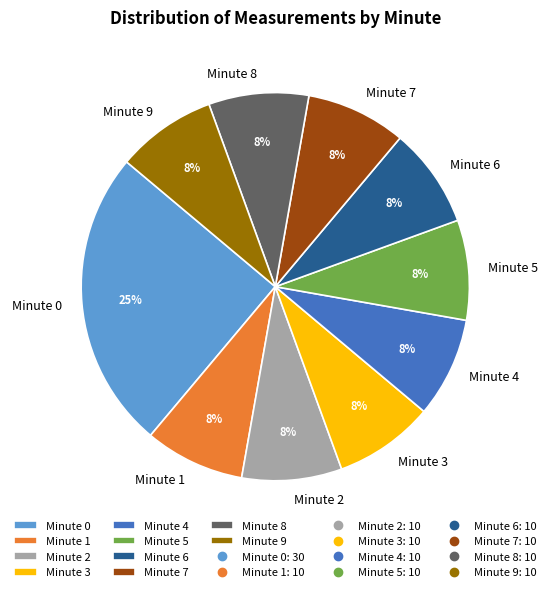

What percentage is the Minute 5 slice, to the nearest percent?

8%